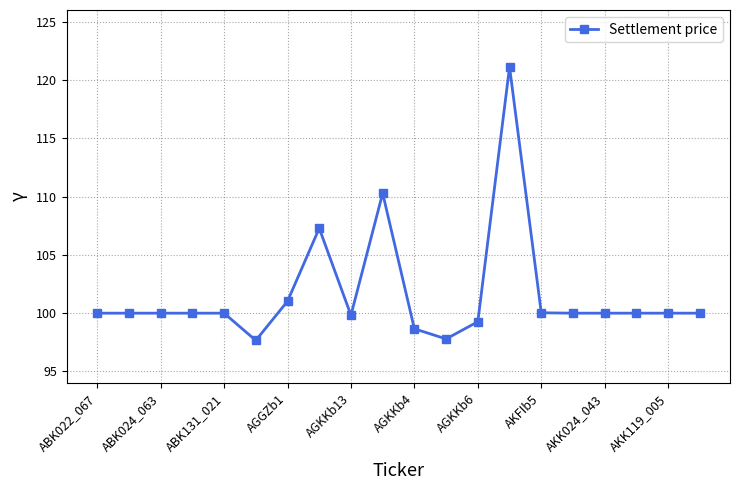

What is the difference between the maximum and minimum values?

23.5